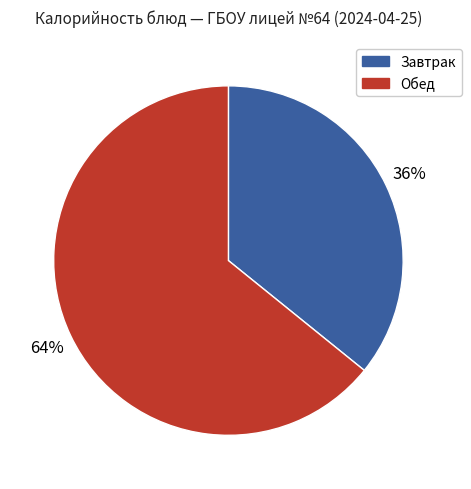

Which has a higher value, Завтрак or Обед?

Обед